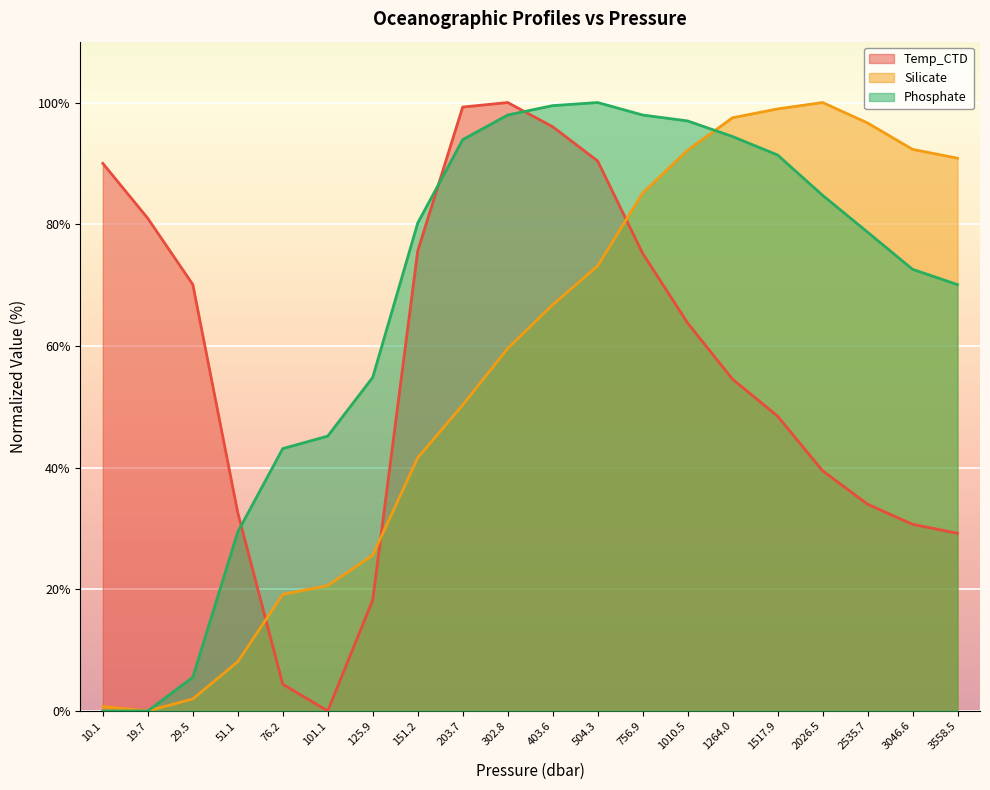

Rank the categories by Phosphate value from highest to lowest.

504.3, 403.6, 302.8, 756.9, 1010.5, 1264.0, 203.7, 1517.9, 2026.5, 151.2, 2535.7, 3046.6, 3558.5, 125.9, 101.1, 76.2, 51.1, 29.5, 10.1, 19.7